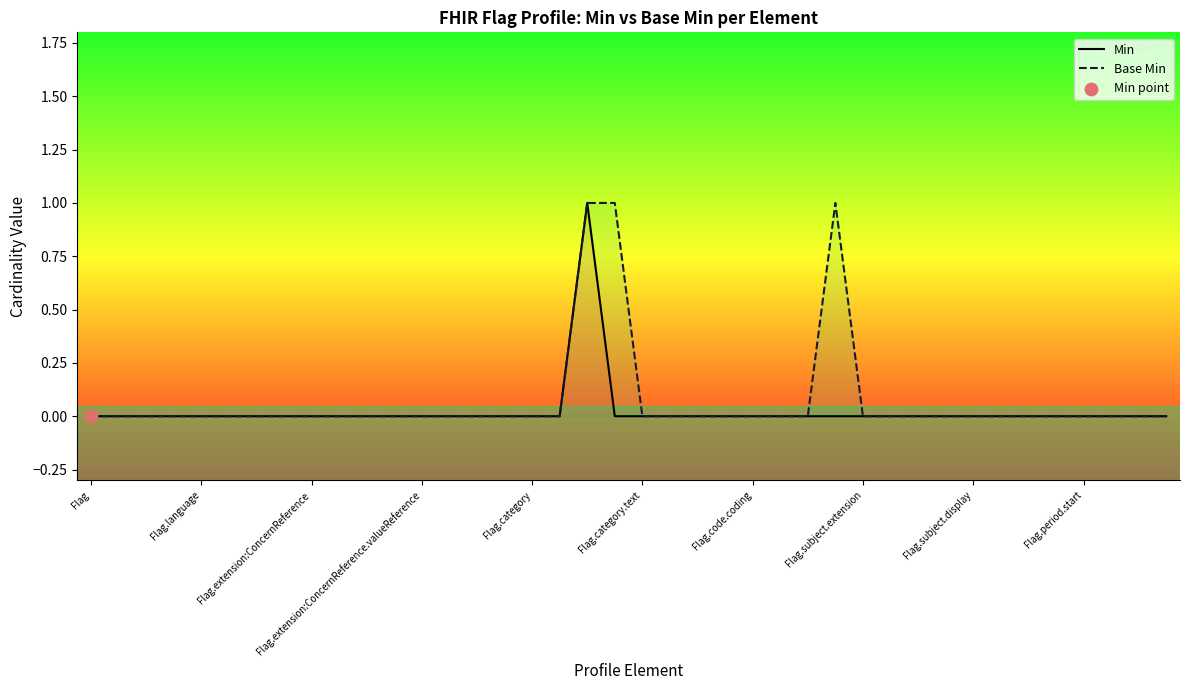

Which series has the largest Y range (max minus min)?

Min